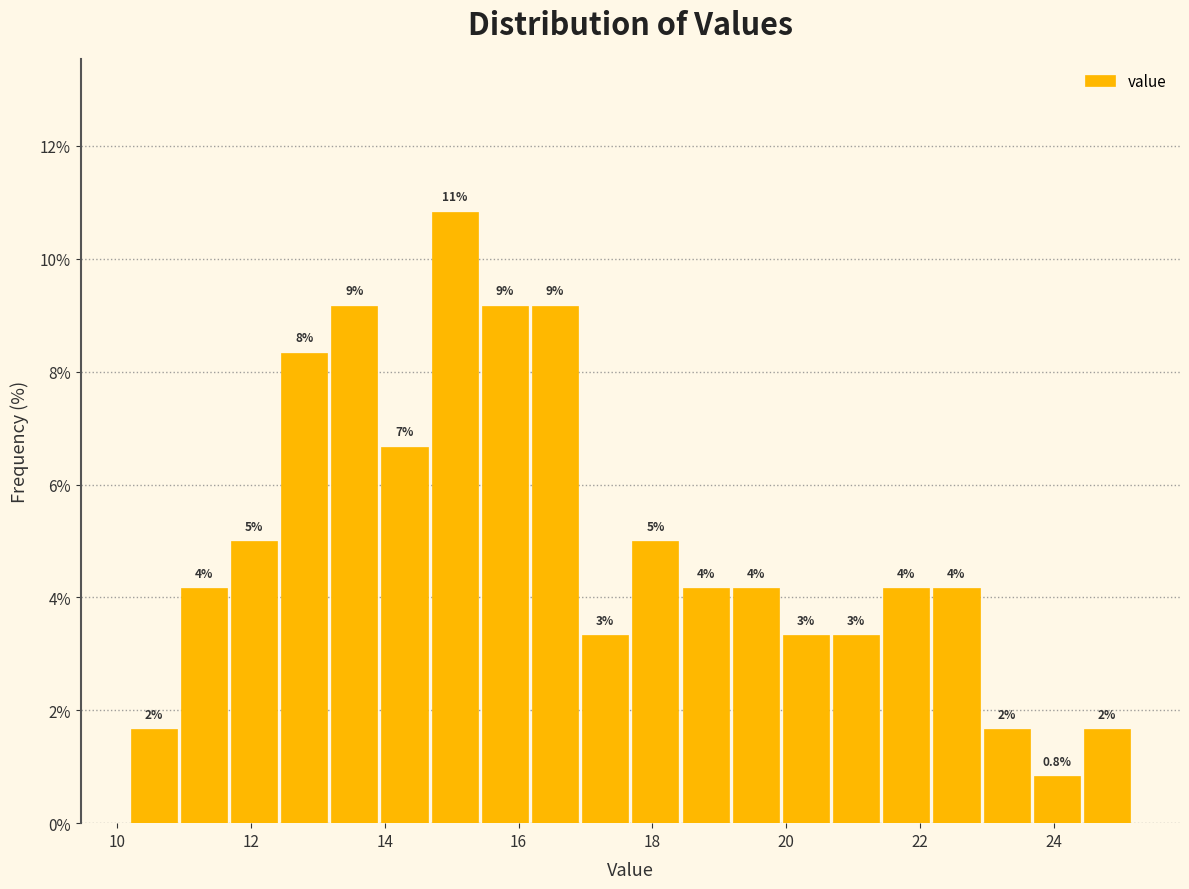

Around what value on the x-axis is the tallest bar? Give the approximate position of its centre, as read against the axis.

15.0